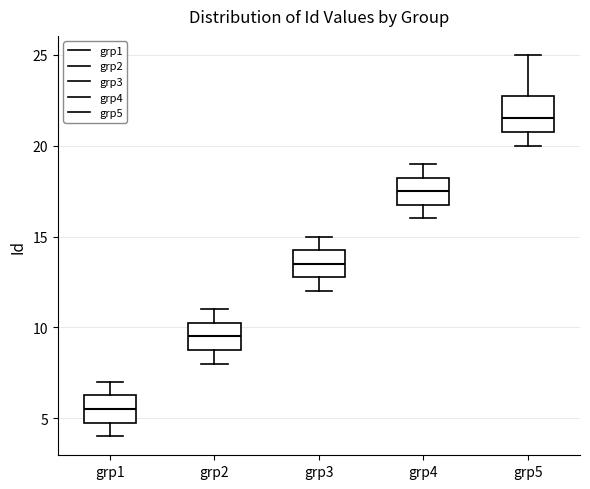

Where does the upper whisker of the box for grp3 end on the y-axis? The values are not printed on the chart, so give them approximately, as read against the axis.

15.0